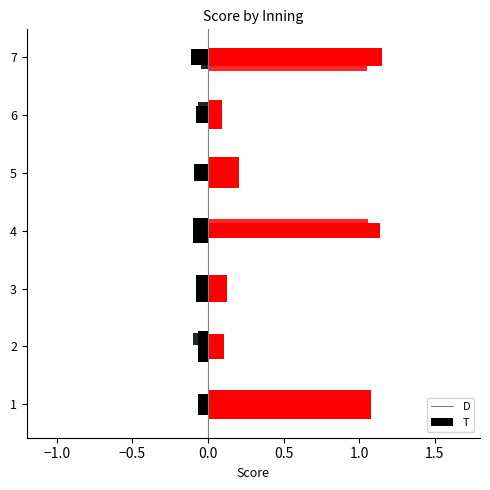

Is it true that T equals 1 at 1?

True